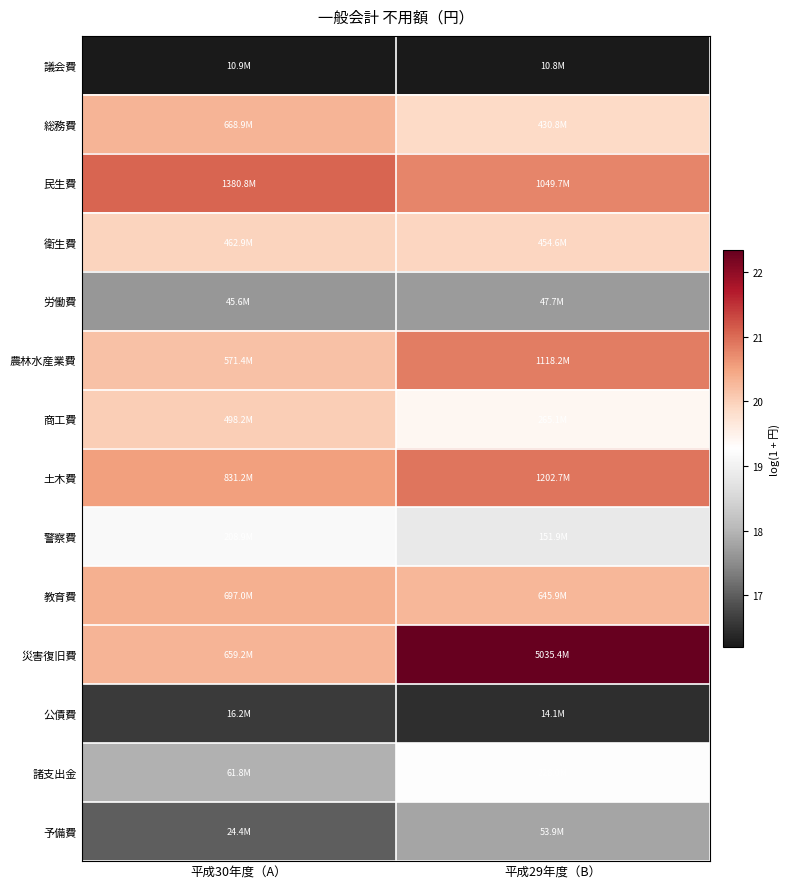

Between 平成30年度（A） and 平成29年度（B）, which series saw the biggest shift?

災害復旧費